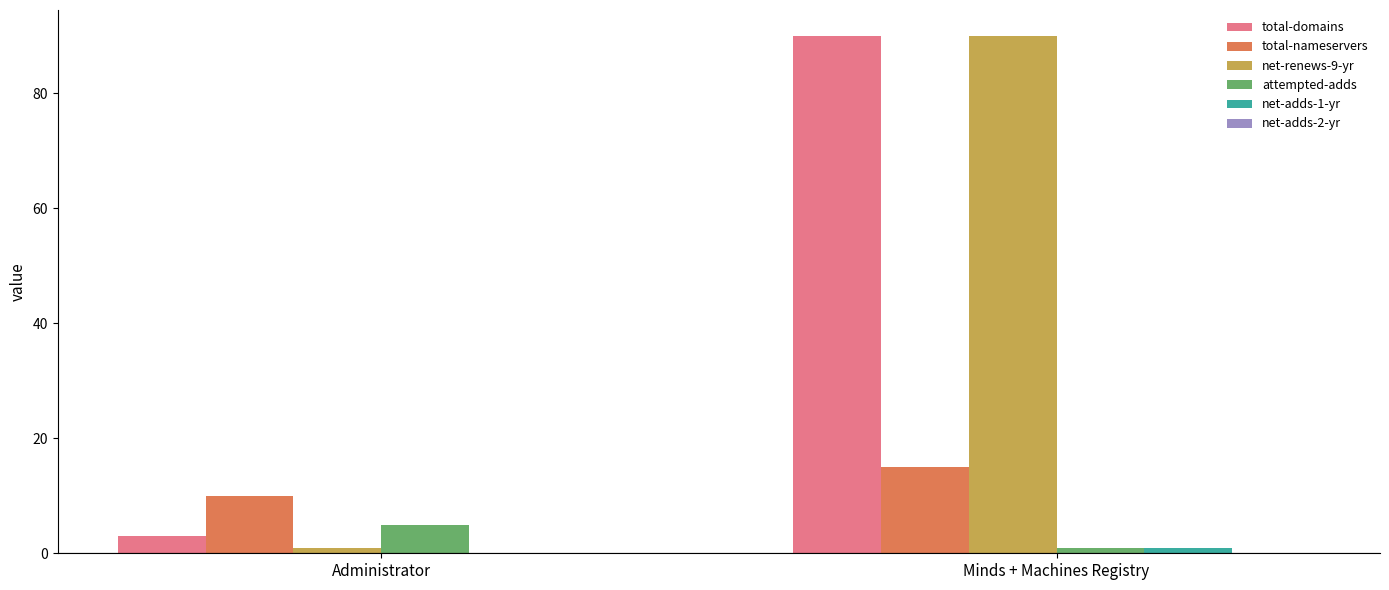

What is the total value across all series at Administrator?

19